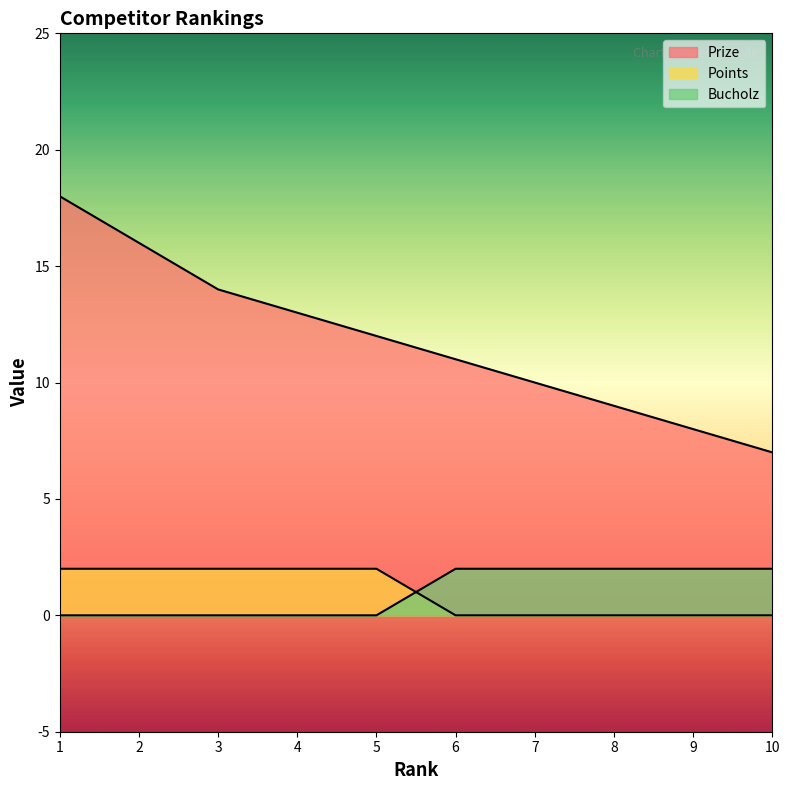

How many lines are shown in the chart?

3